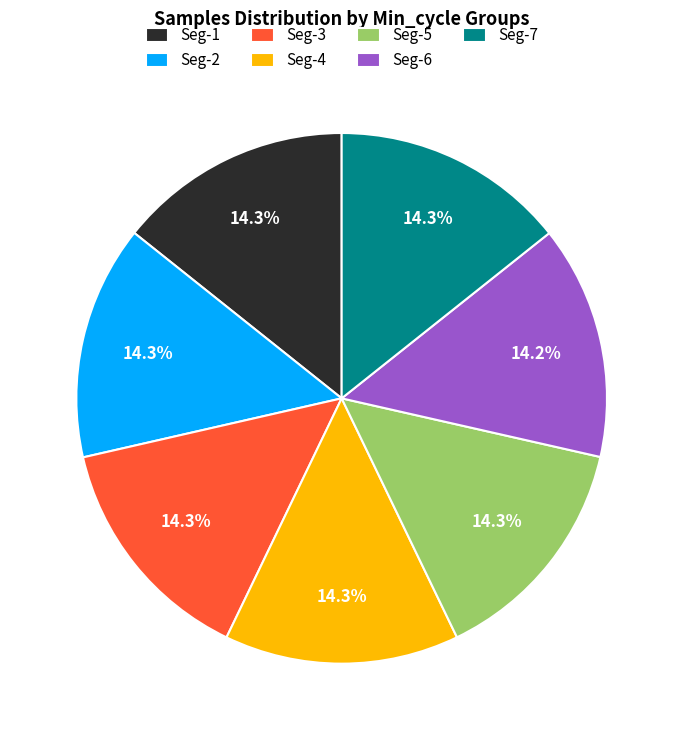

Does any single category account for the majority?

No